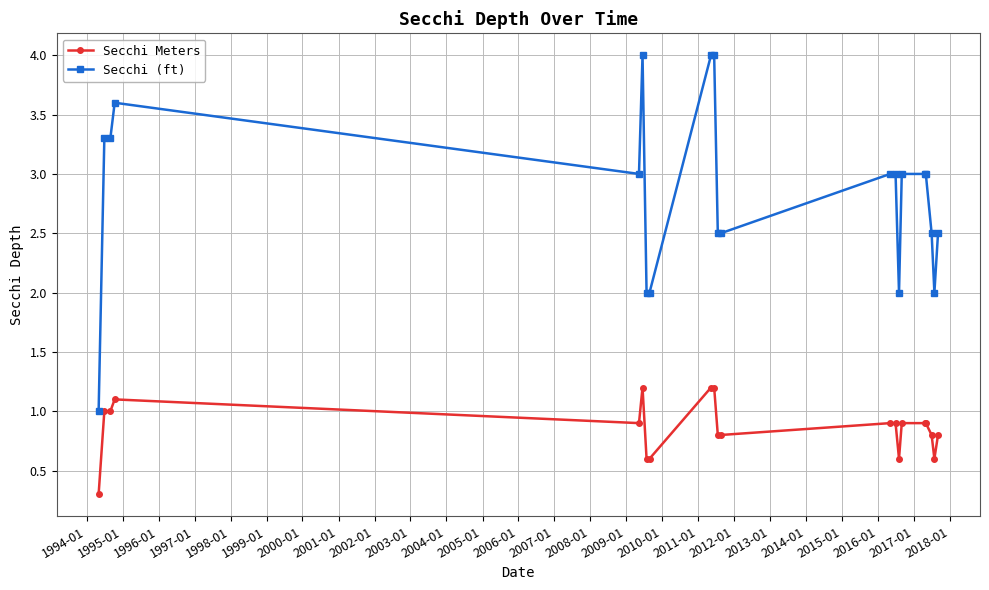

Rank the series by their average value, from highest to lowest.

Secchi (ft), Secchi Meters